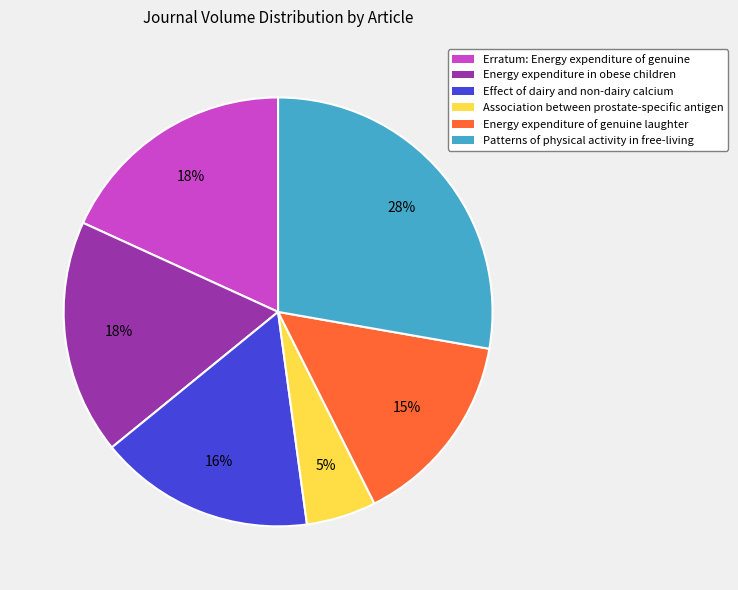

Which slice is the largest?

Patterns of physical activity in free-living